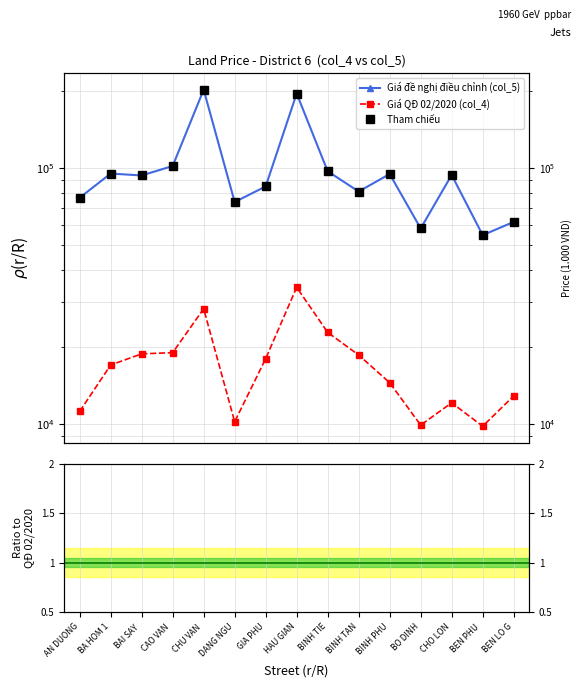

How many distinct data groups are displayed?

4